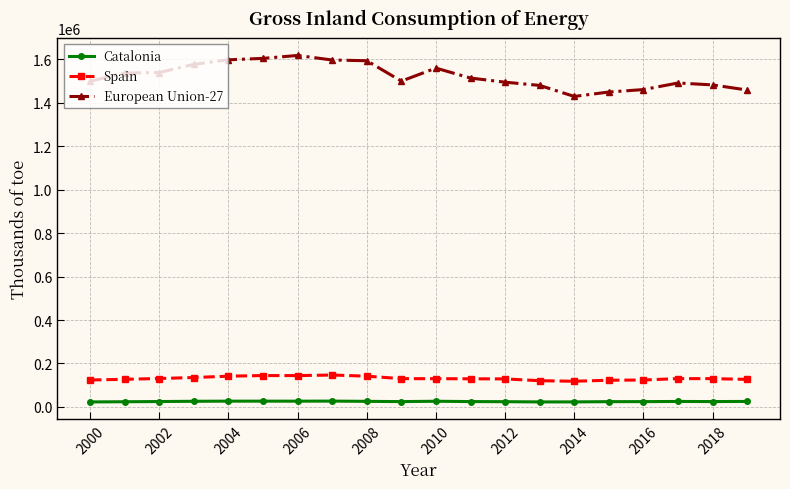

What is the value of the Spain point at the 14th from the left?

120759